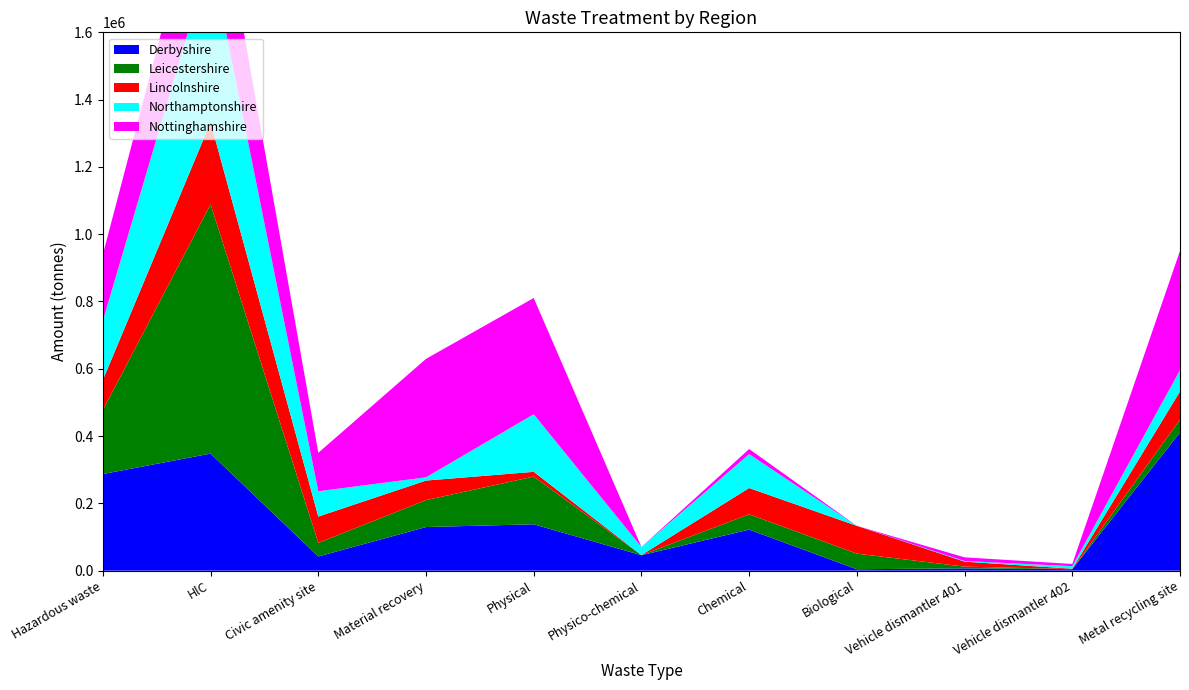

Reading right to left, transcribe all the data shown in this chart.

Derbyshire: Metal recycling site=410701.4	Vehicle dismantler 402=4223.3	Vehicle dismantler 401=6800.2	Biological=4160.5	Chemical=121952.5	Physico-chemical=45897.8	Physical=137789.4	Material recovery=129649.9	Civic amenity site=42133.5	HlC=347923.2	Hazardous waste=287192.1
Leicestershire: Metal recycling site=38348.7	Vehicle dismantler 402=349.1	Vehicle dismantler 401=5154.6	Biological=46475.2	Chemical=45464.8	Physico-chemical=457.1	Physical=141827.8	Material recovery=79992.0	Civic amenity site=40456.6	HlC=740885.0	Hazardous waste=190201.9
Lincolnshire: Metal recycling site=83716.1	Vehicle dismantler 402=1216.7	Vehicle dismantler 401=14846.4	Biological=82508.1	Chemical=78138.0	Physico-chemical=0.0	Physical=14122.9	Material recovery=58108.2	Civic amenity site=78126.2	HlC=244009.1	Hazardous waste=89462.3
Northamptonshire: Metal recycling site=63200.8	Vehicle dismantler 402=7496.0	Vehicle dismantler 401=1788.5	Biological=0.0	Chemical=100775.9	Physico-chemical=23958.5	Physical=171151.1	Material recovery=9637.4	Civic amenity site=75379.7	HlC=495262.7	Hazardous waste=176384.5
Nottinghamshire: Metal recycling site=354561.0	Vehicle dismantler 402=6605.5	Vehicle dismantler 401=10960.7	Biological=0.0	Chemical=15178.4	Physico-chemical=34.3	Physical=345522.9	Material recovery=352135.7	Civic amenity site=114165.9	HlC=330101.0	Hazardous waste=196743.2